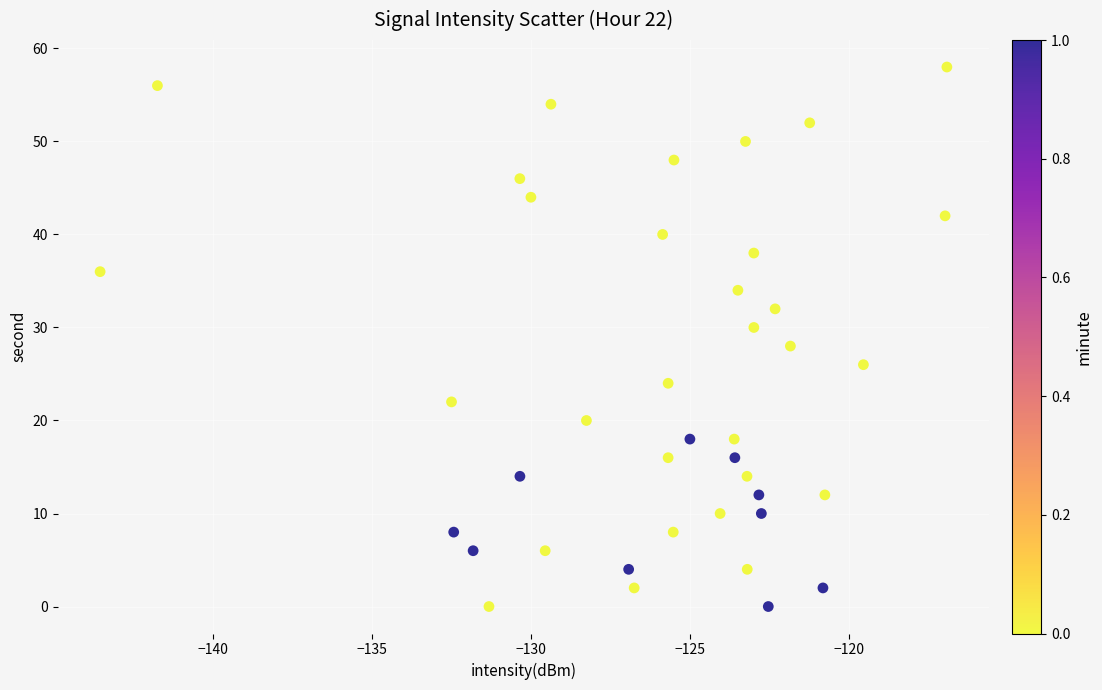

What is the range of Y values (max minus min)?

58